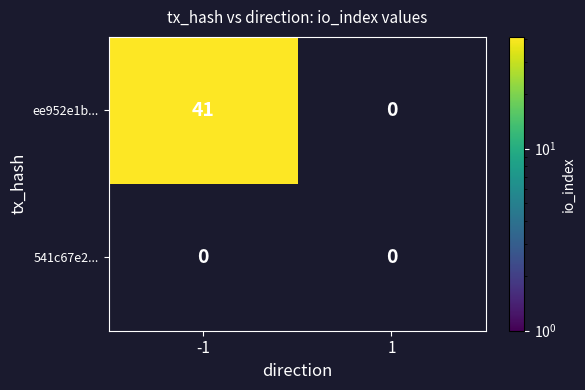

Where is 541c67e27c6ab161b7f01fdf5996d96a31aad87 nearest to the value 0?

io_index